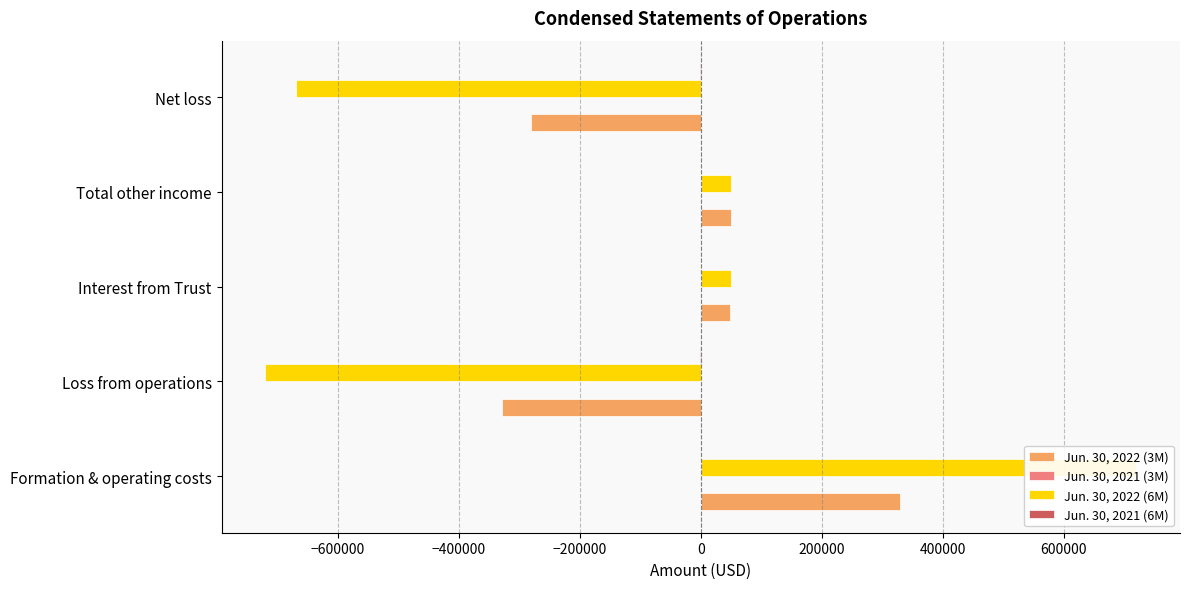

What is the total value across all series at 0?

-952193.8